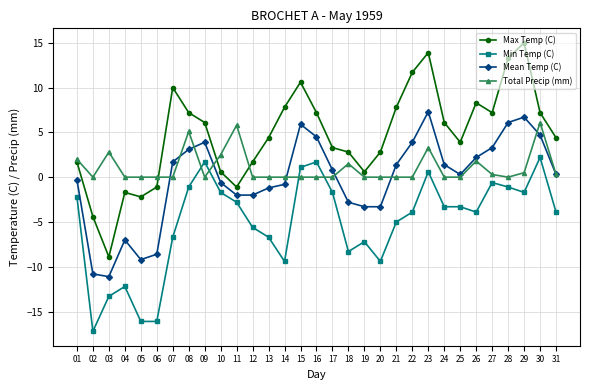

How many lines are shown in the chart?

4